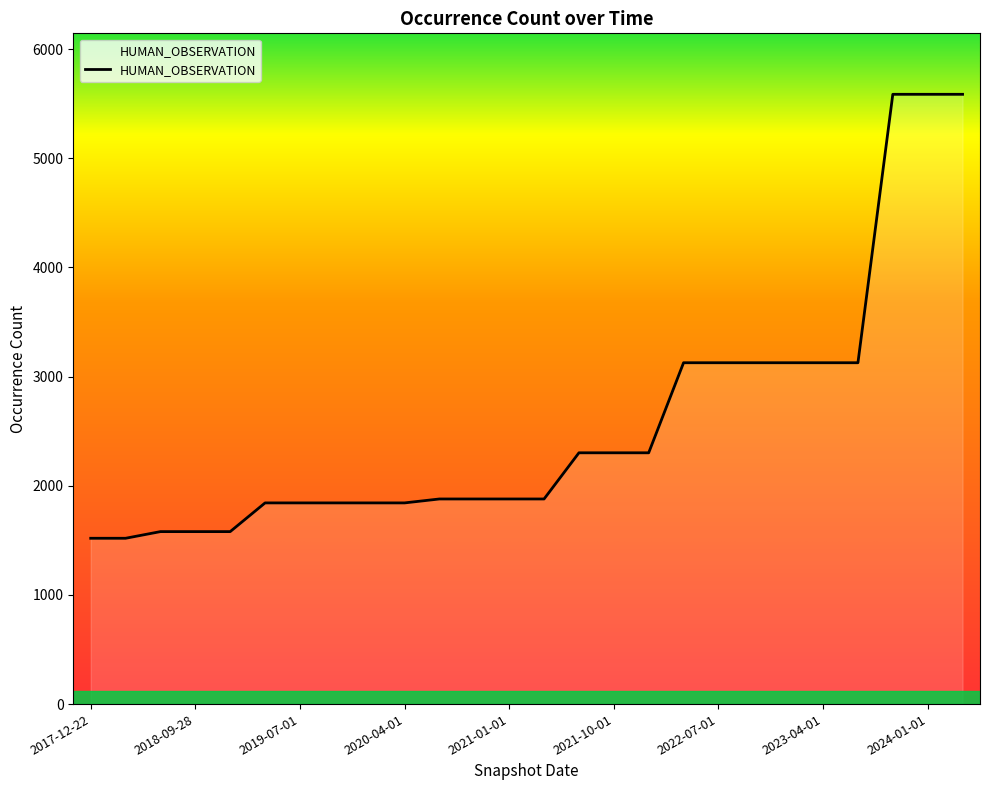

What is the difference between the maximum and minimum values?

4067